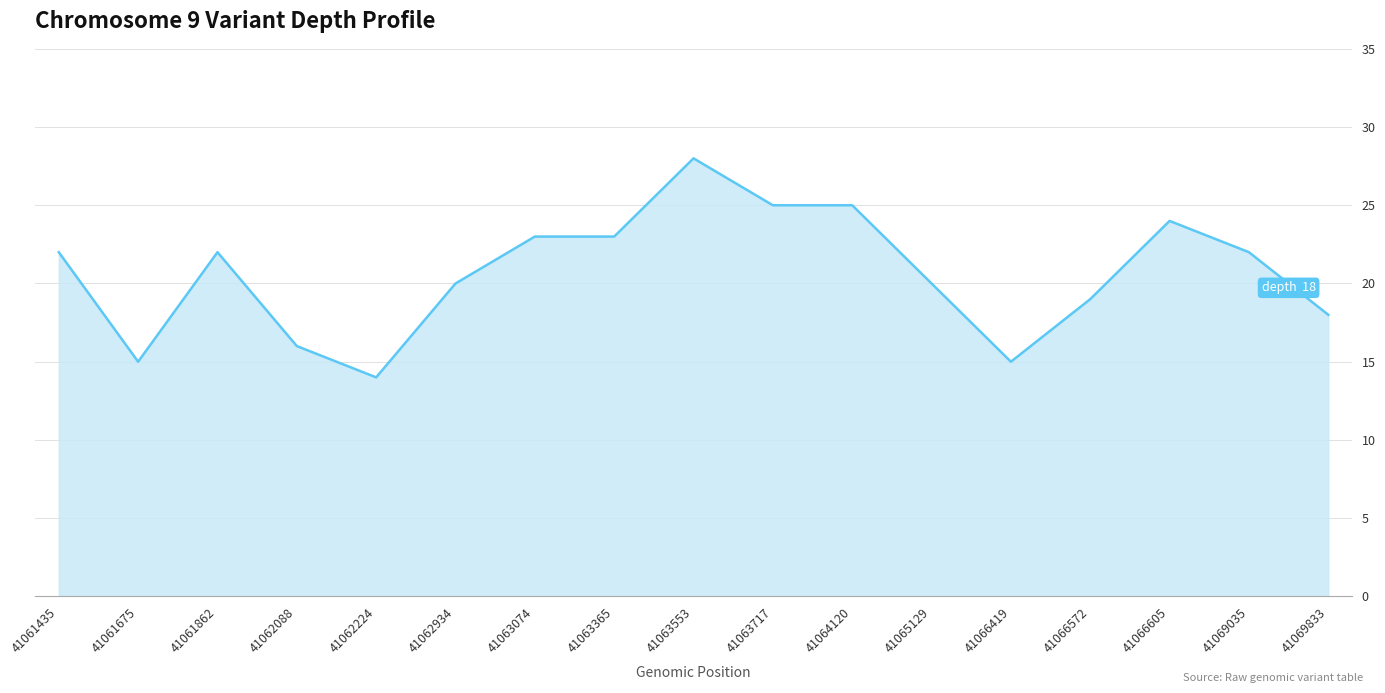

The chart shows a value of 5 at 41062224. True or false?

False